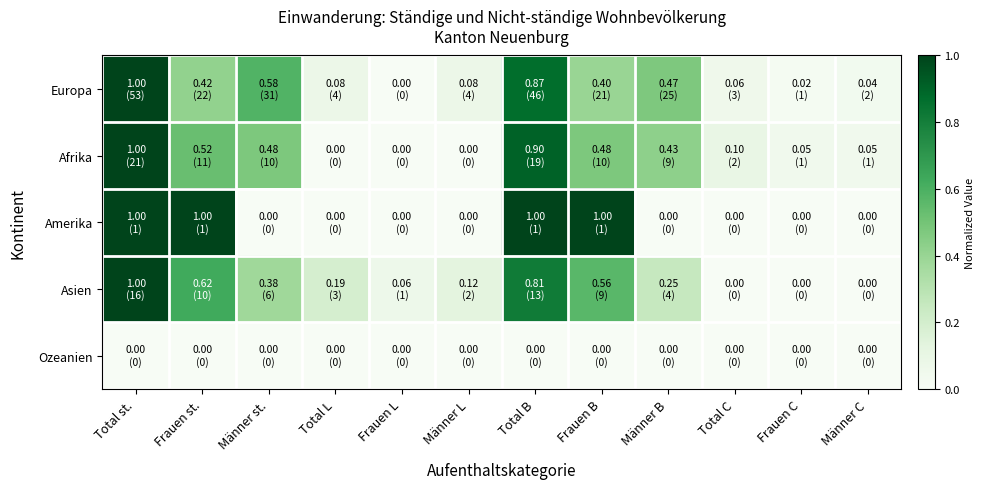

What is the greatest value displayed?

1.0